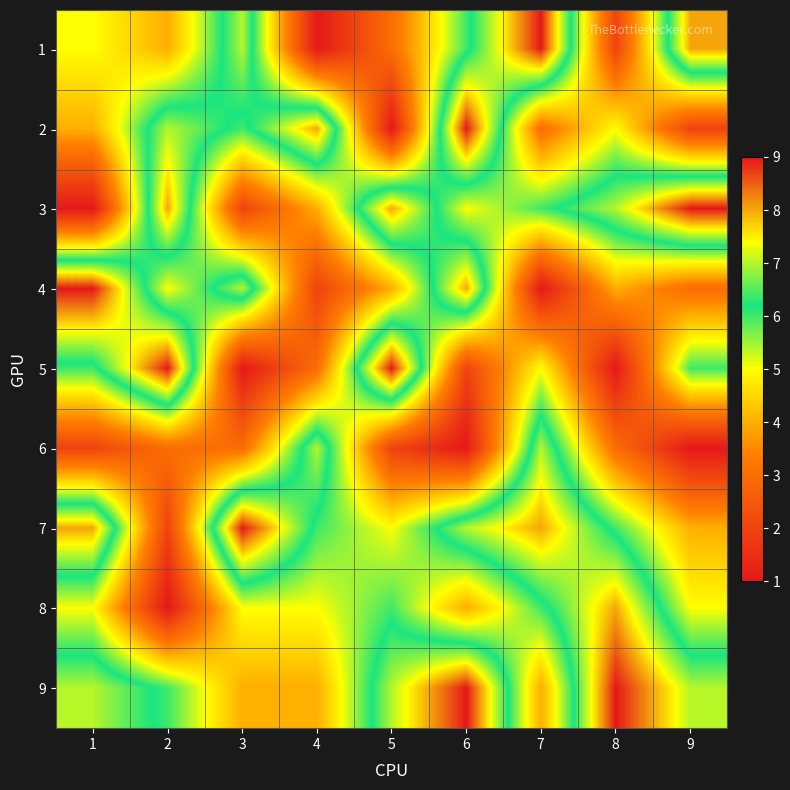

How many categories are shown in the chart?

9